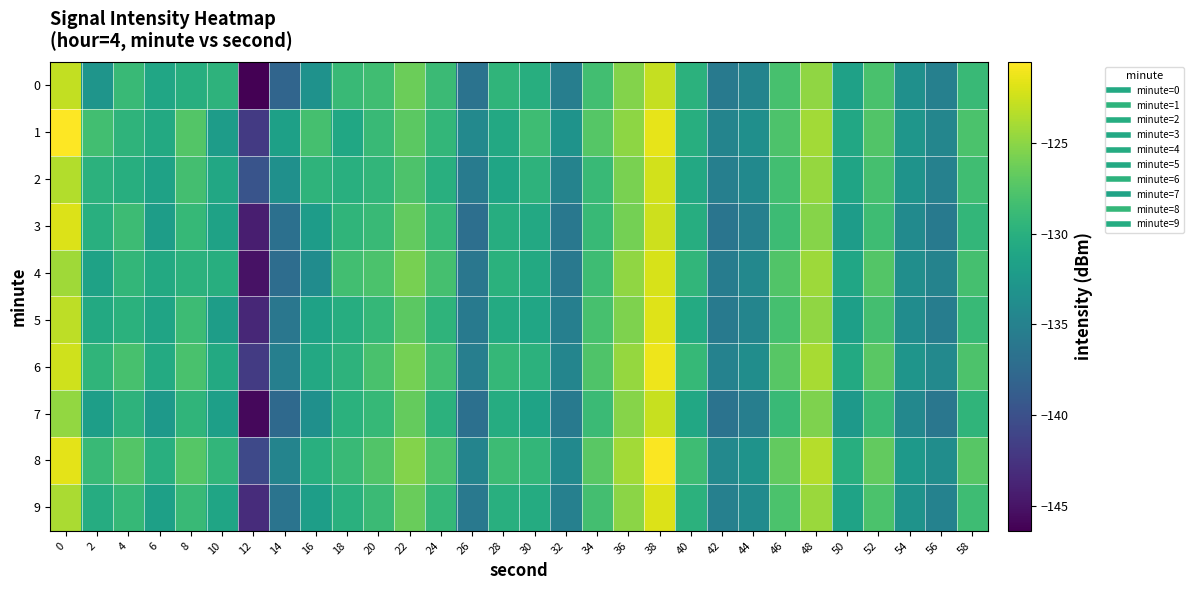

At which category does the chart reach its minimum across all series?

12